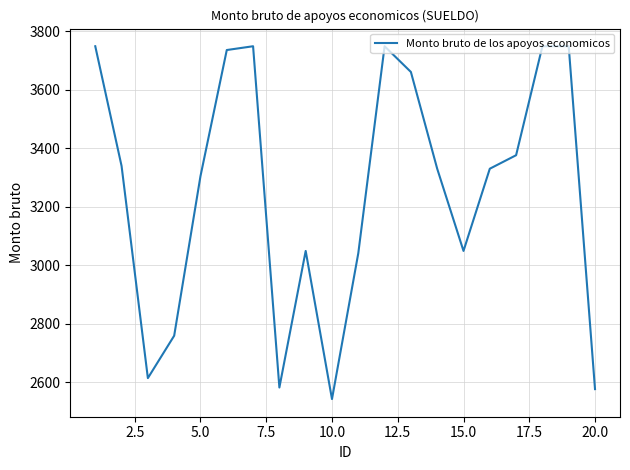

What is the minimum value shown in the chart?

2542.0